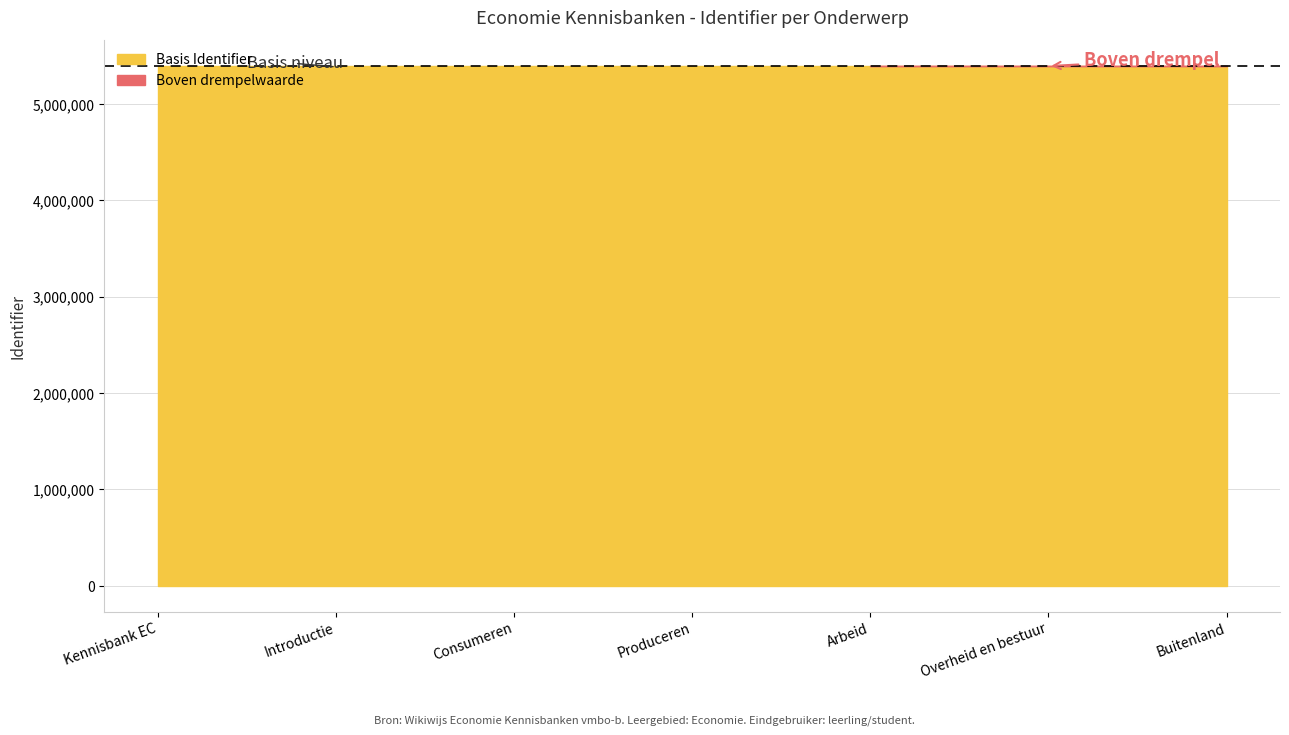

The chart shows a value of 5392617 at Overheid en bestuur. True or false?

True